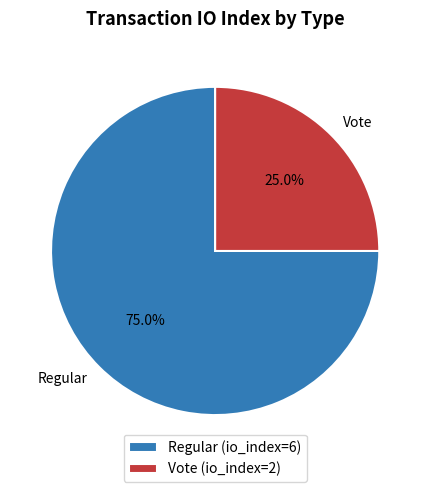

The Regular slice represents 75% of the pie. True or false?

True